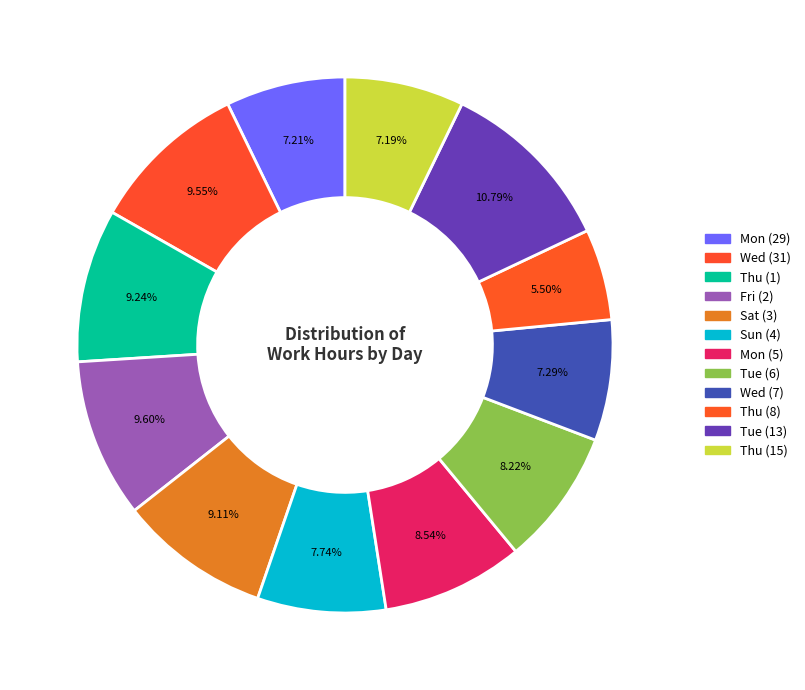

Is Fri (2) the majority of the pie?

No